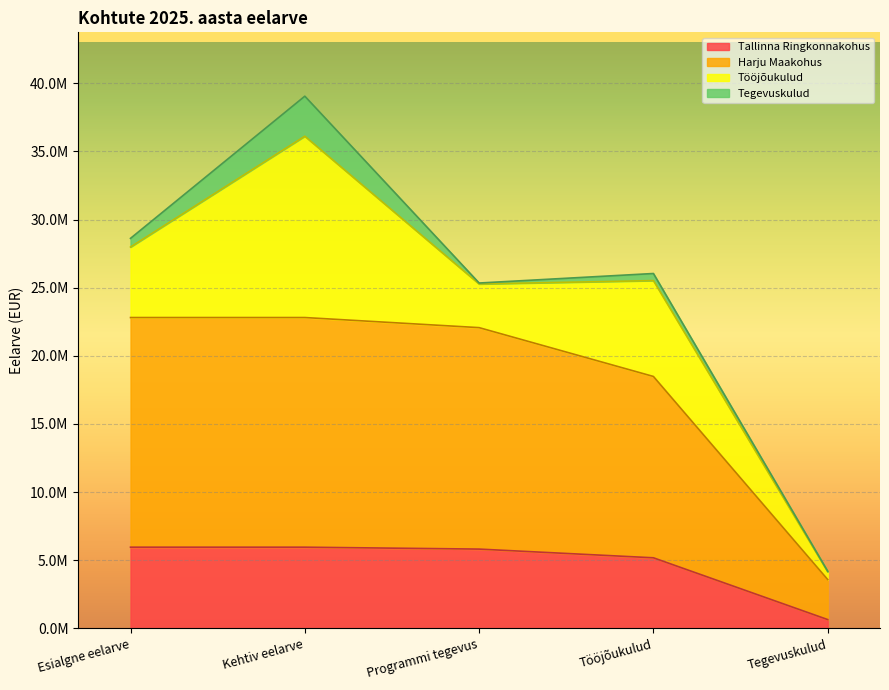

Which category has the highest value in the Harju Maakohus series?

Esialgne eelarve